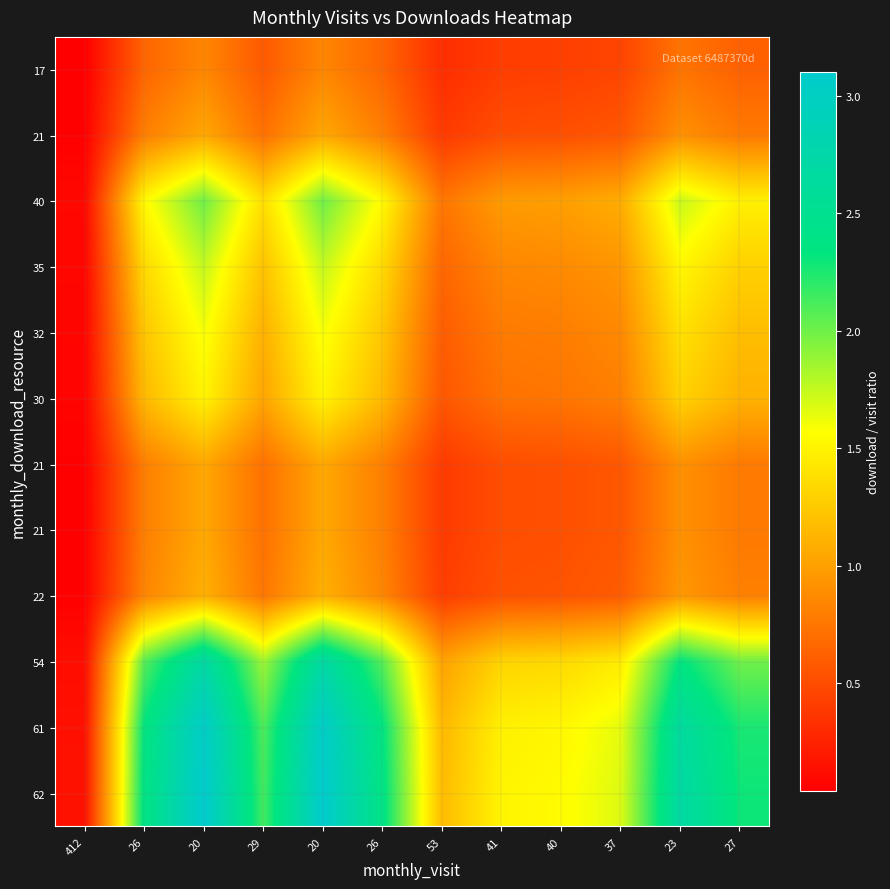

Count the number of data series in this chart.

12